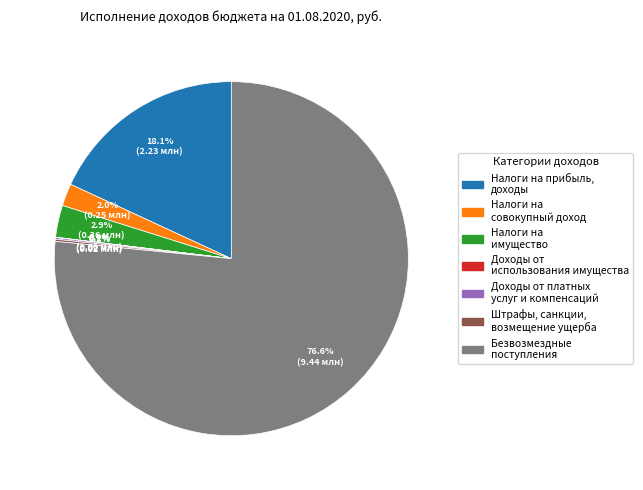

Is there any slice that represents more than half of the pie?

Yes